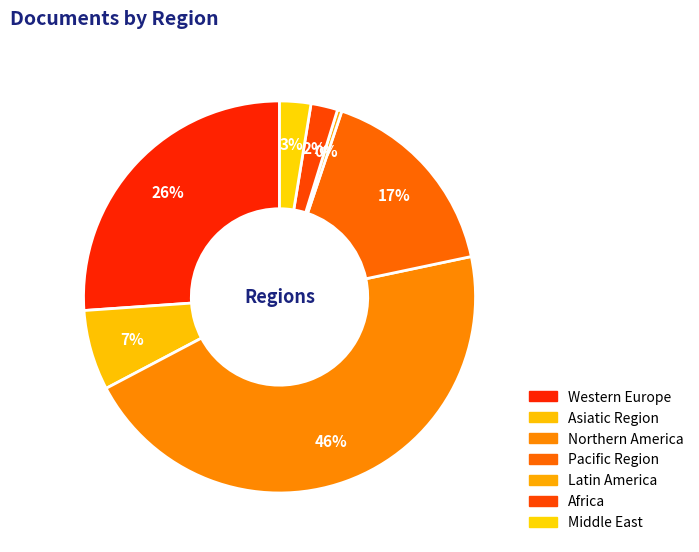

Combined, do Pacific Region and Asiatic Region account for over 50%?

No